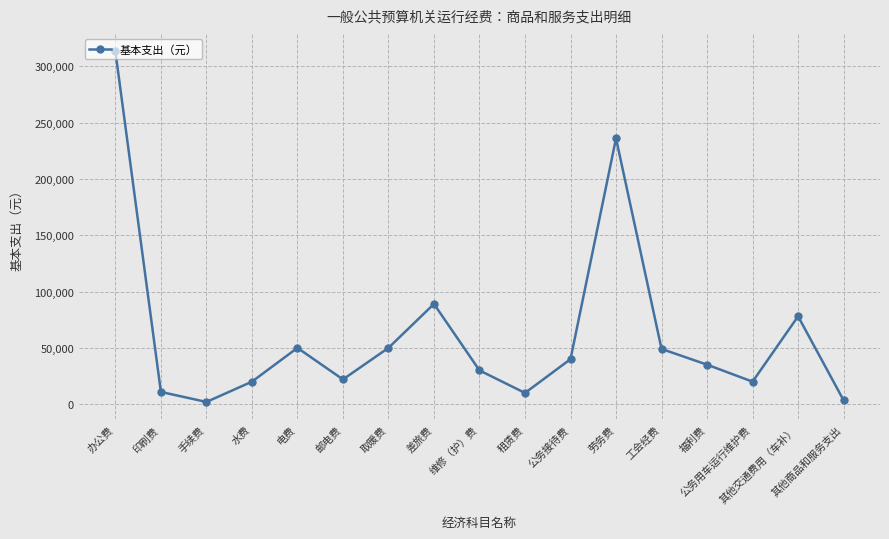

How many data points are less than 35110?

8